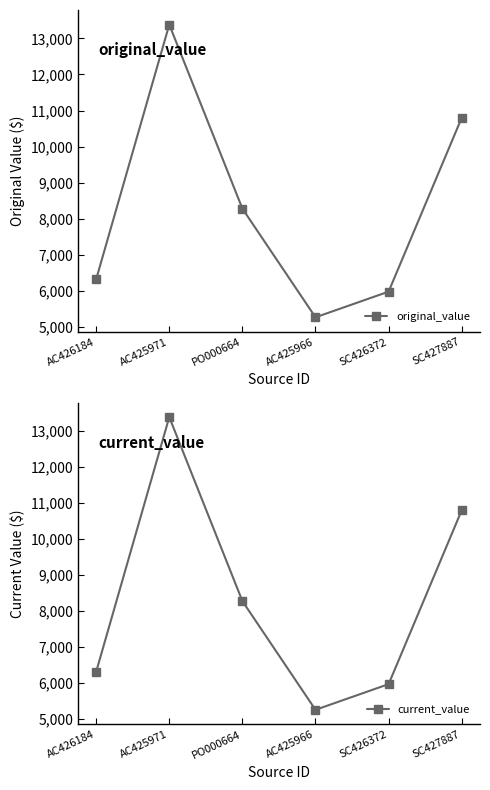

Which series has the widest spread of values?

original_value